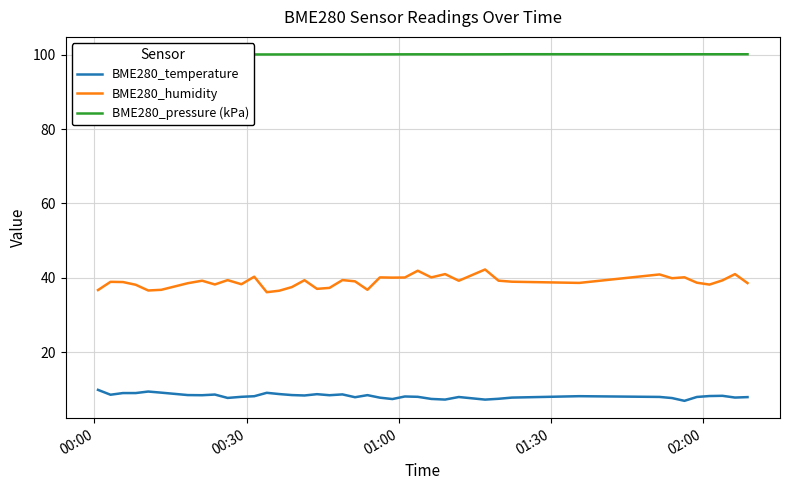

How many values in the BME280_humidity series are below 39?

20